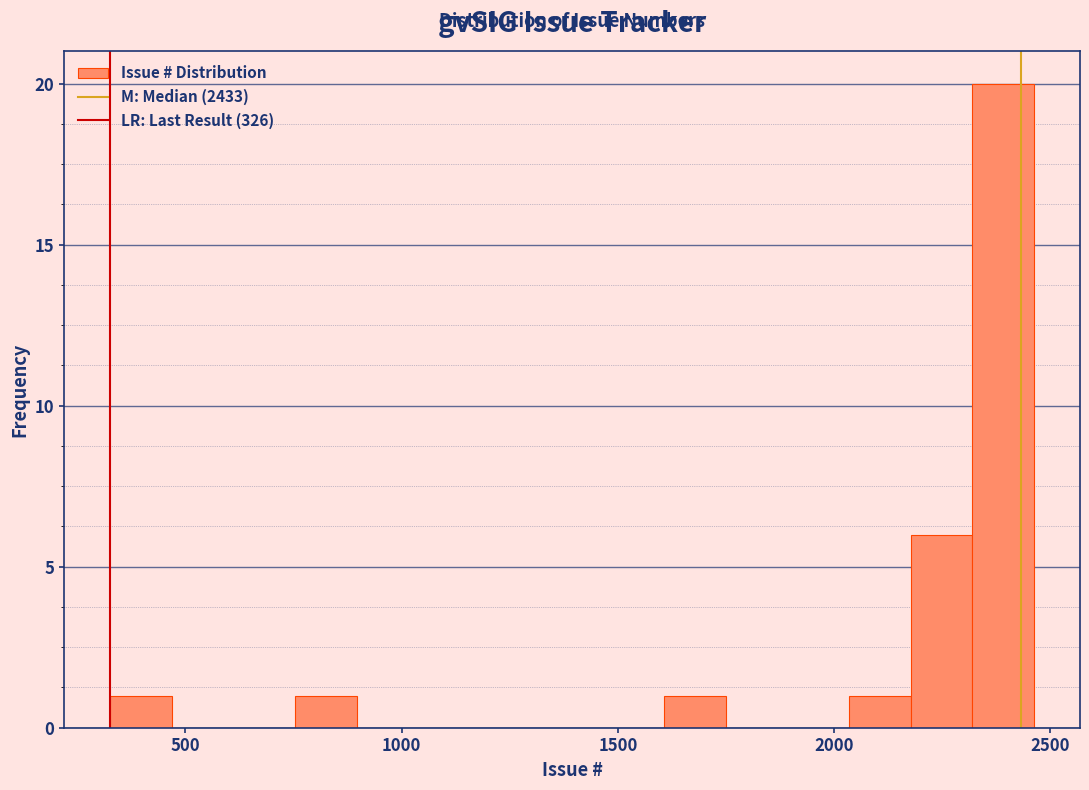

Read against the x-axis, roughly where is the centre of the tallest bar?

2400